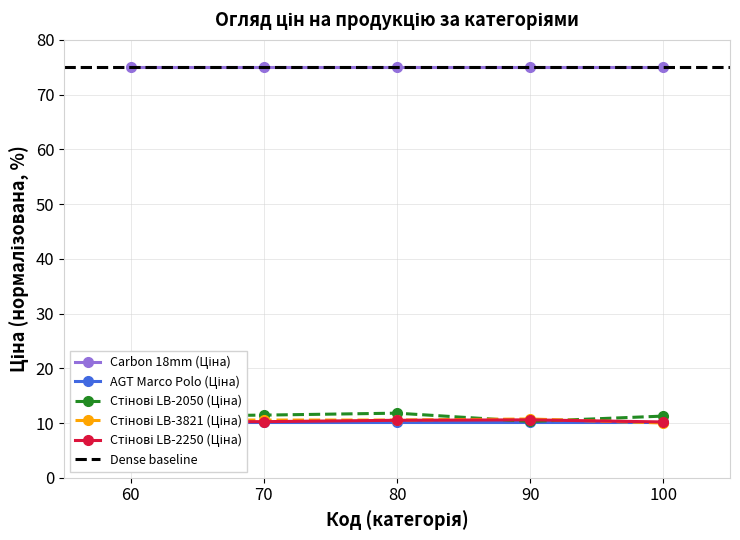

At how many categories does at least one series exceed 10?

5